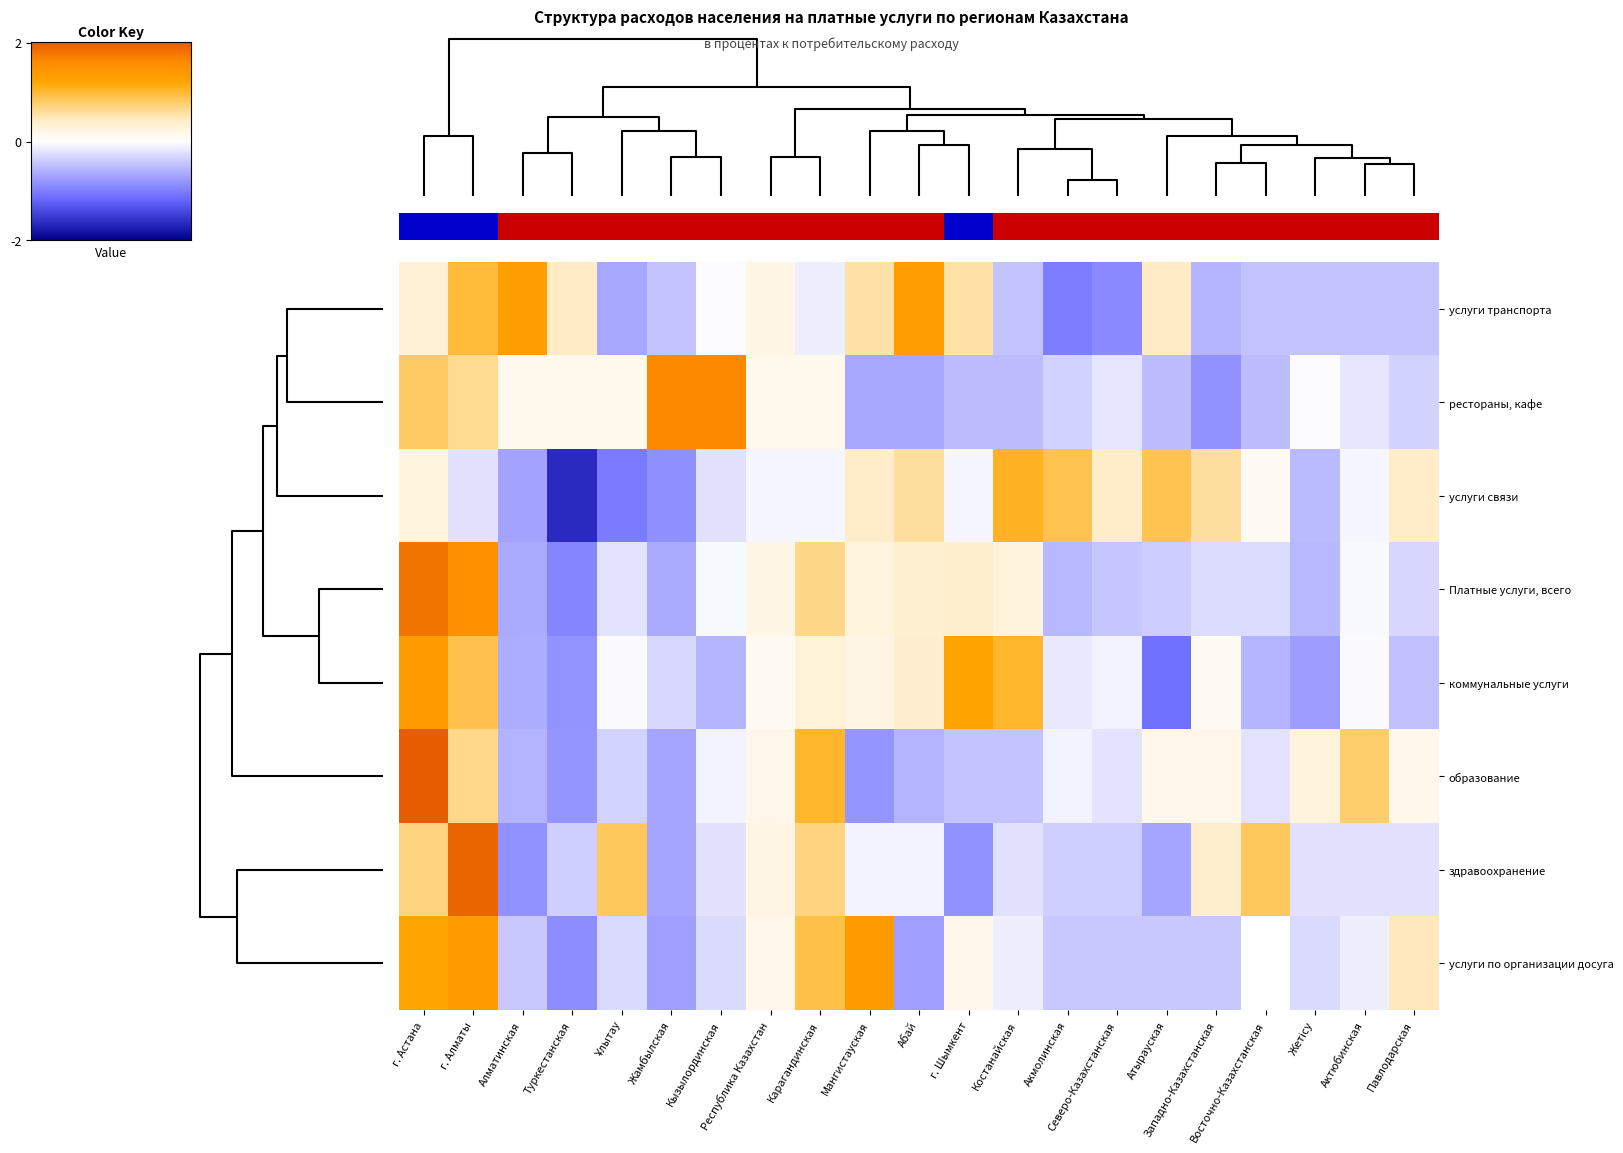

What is the total value across all series at Северо-Казахстанская?

-3.4